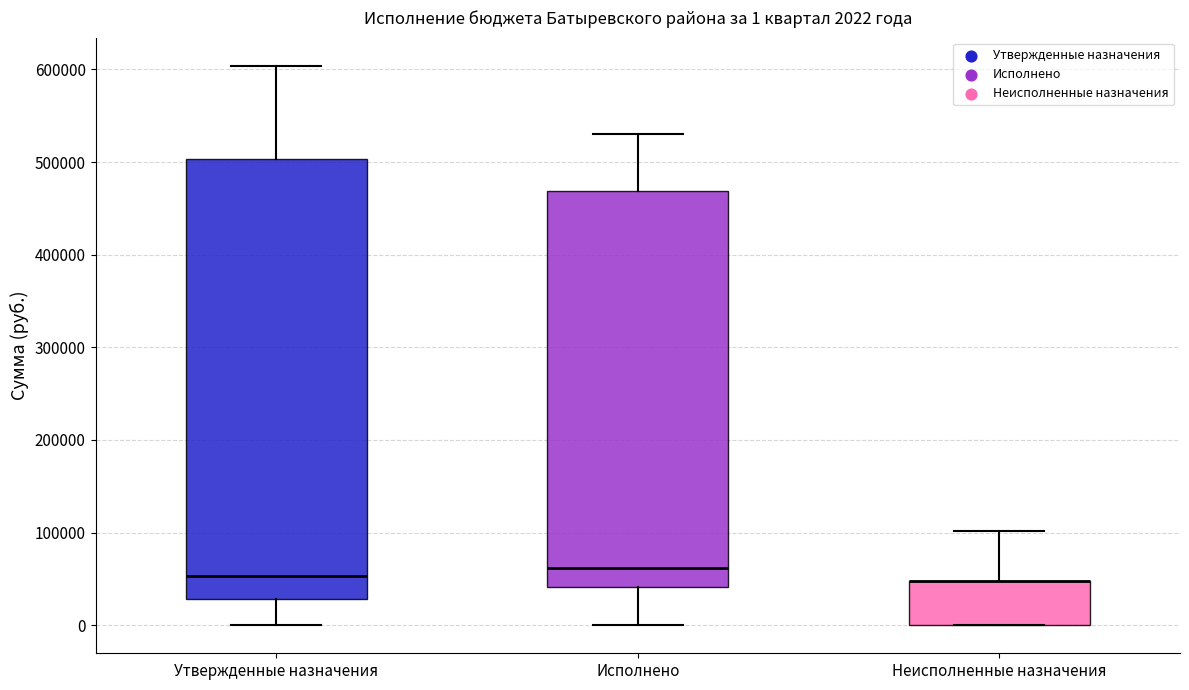

Comparing the boxes themselves (not the whiskers), which one is the tallest?

Утвержденные назначения